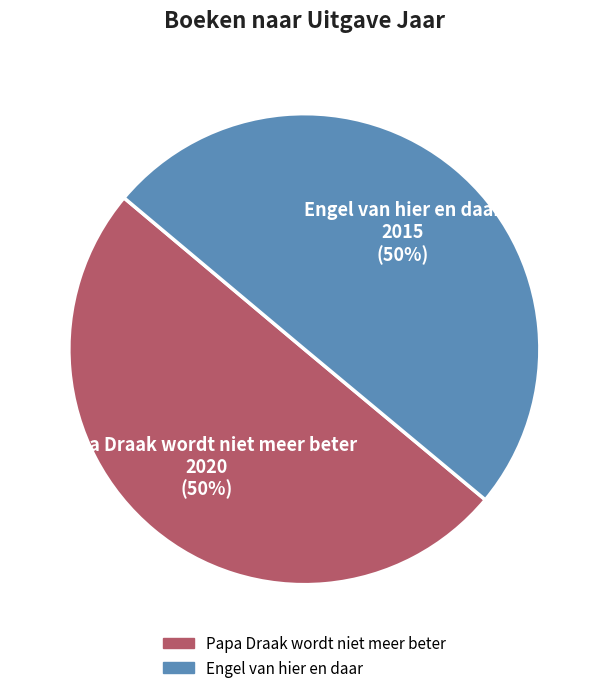

To the nearest percent, what is the average slice percentage?

50%